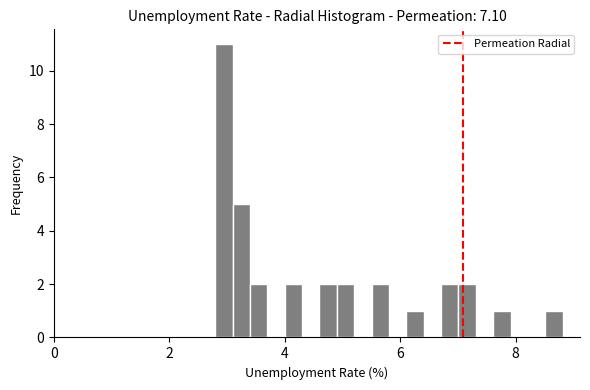

Around what value on the x-axis is the tallest bar? Give the approximate position of its centre, as read against the axis.

3.0